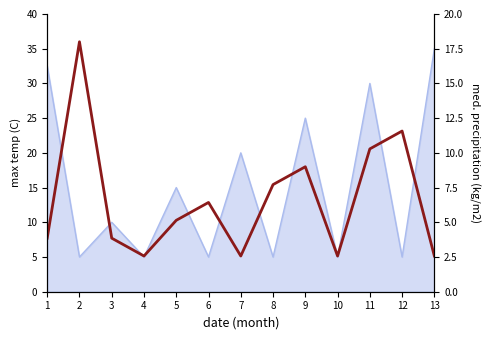

Reading right to left, extract all data points from this chart.

2.6	11.6	10.3	2.6	9.0	7.7	2.6	6.4	5.1	2.6	3.9	18.0	3.9